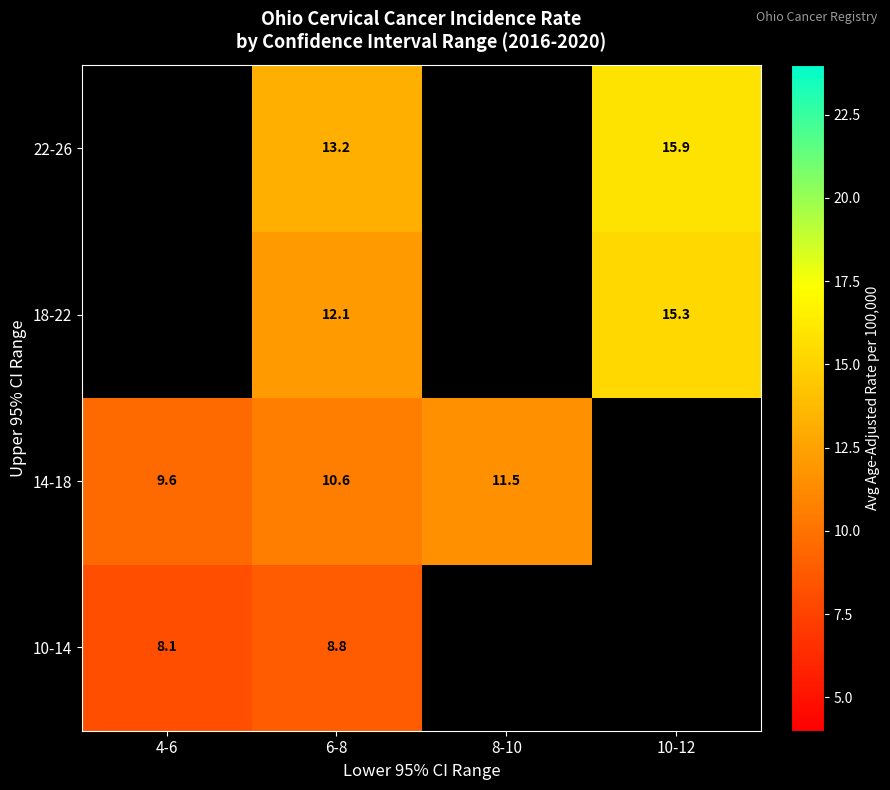

Rank the series at 6-8 from highest to lowest value.

22-26, 18-22, 14-18, 10-14